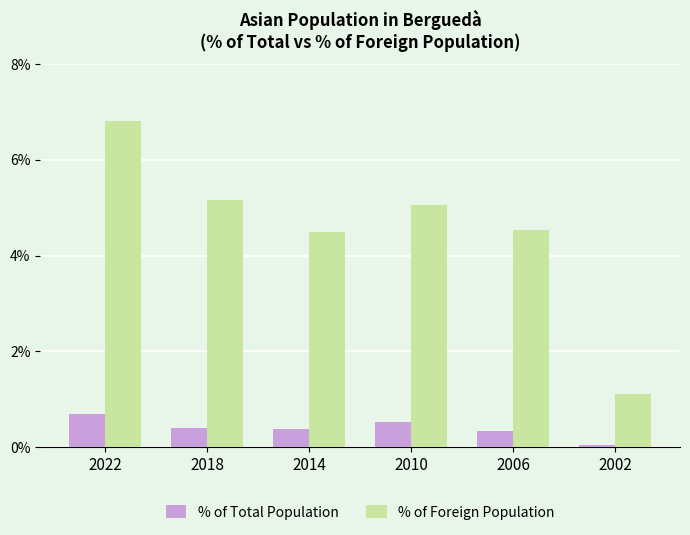

Is the value of % of Total Population at 2014 greater than the value of % of Foreign Population at 2014?

No